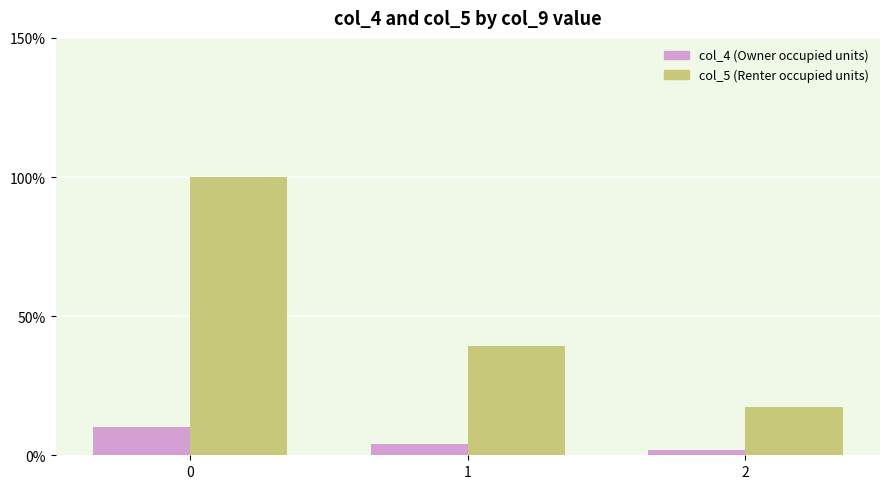

What is the greatest value displayed?

100.0